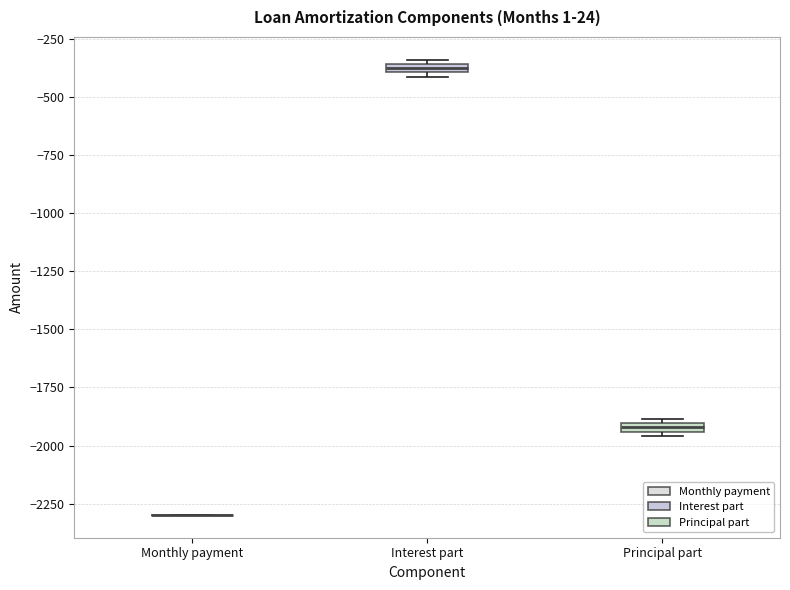

Where is the upper edge of the box for Principal part on the y-axis? The values are not printed on the chart, so give them approximately, as read against the axis.

-1900